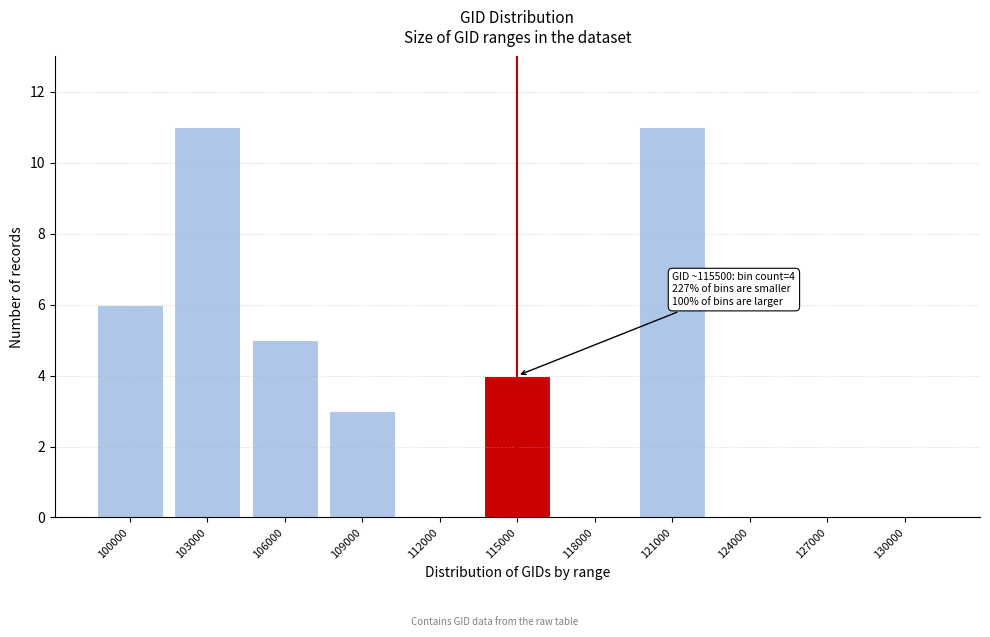

Reading right to left, list all the values displayed in this chart.

130000=0	127000=0	124000=0	121000=11	118000=0	115000=4	112000=0	109000=3	106000=5	103000=11	100000=6